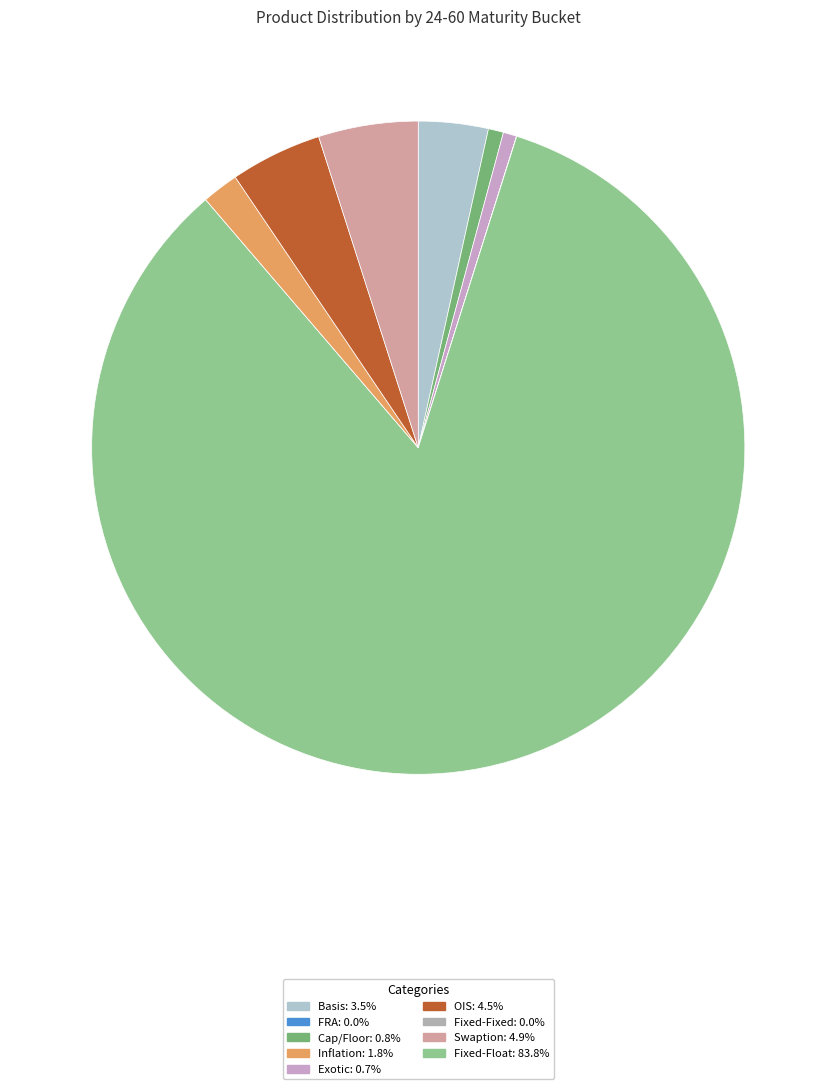

How many segments does this pie chart have?

9